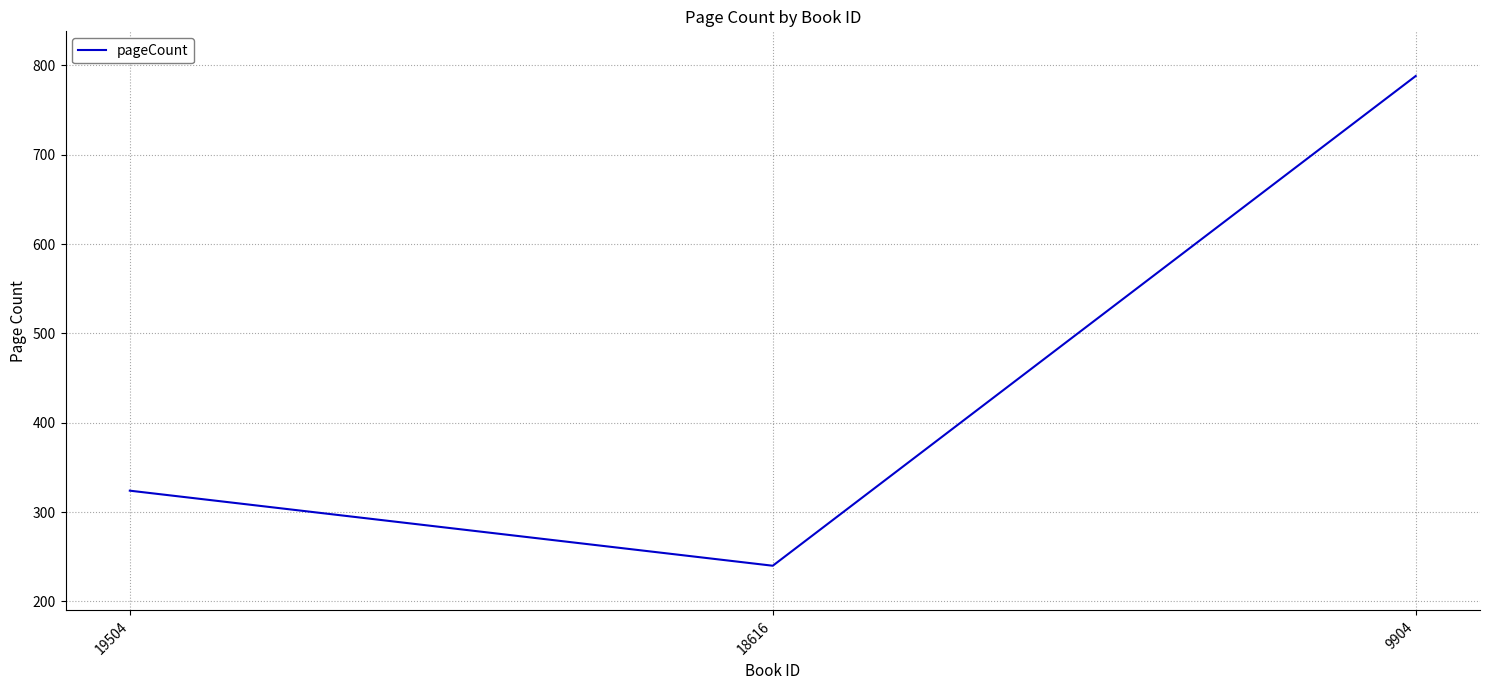

How many lines are shown in the chart?

1